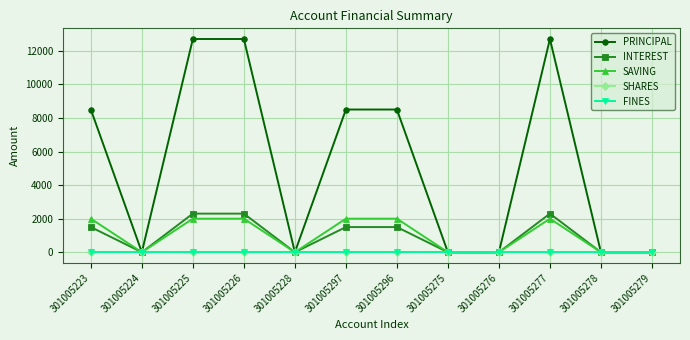

Is this an area chart (filled region under the line)?

No